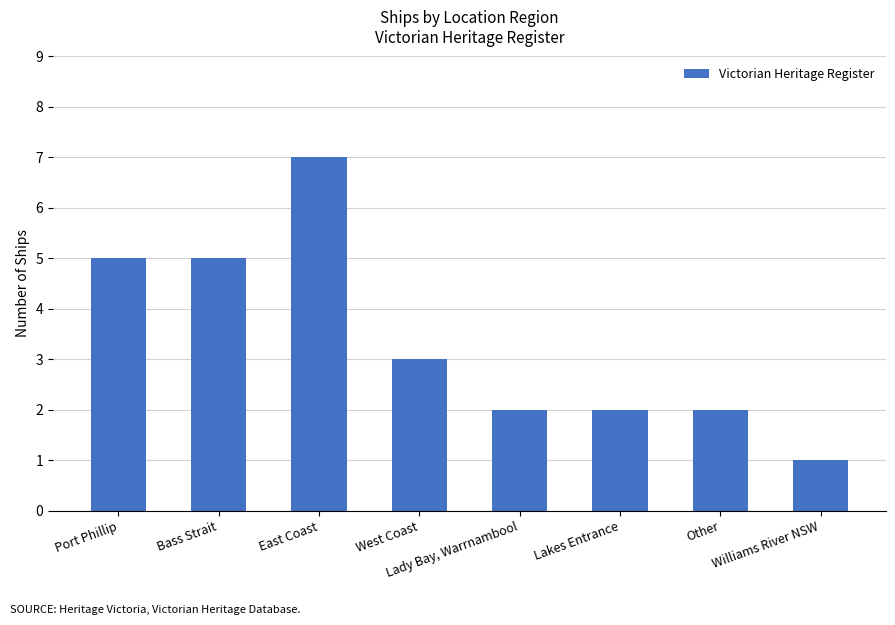

How many values are between 2 and 5?

6